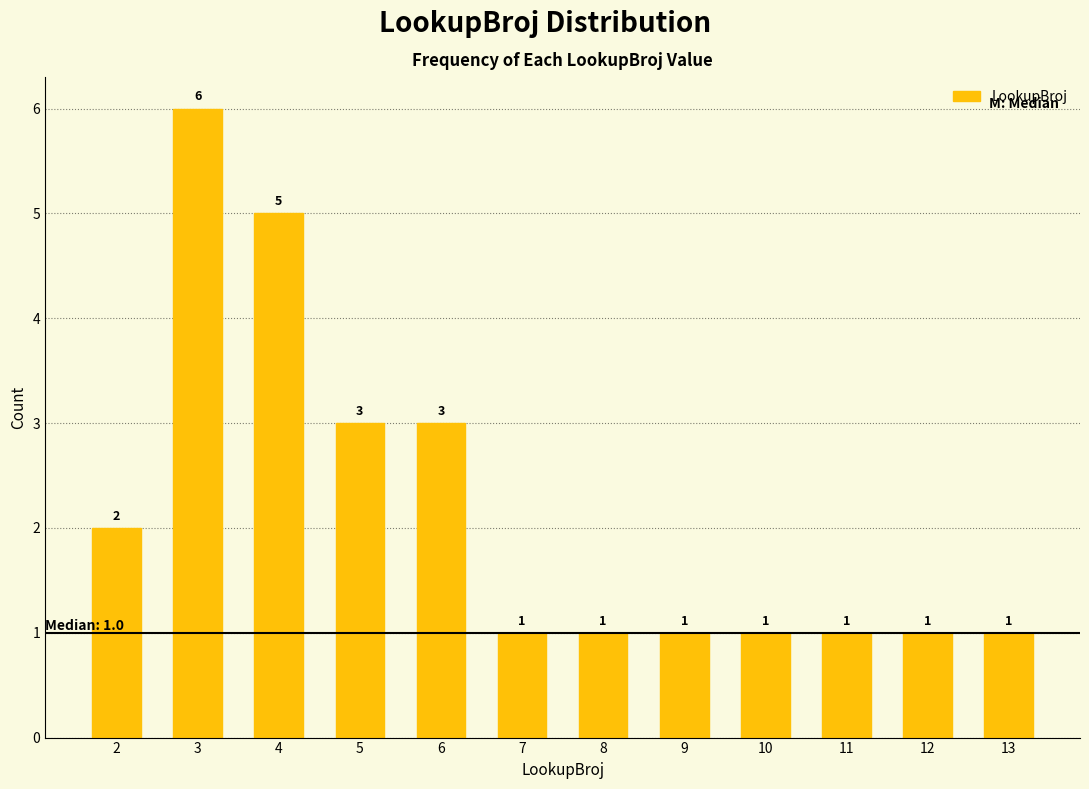

Reading left to right, extract all data points from this chart.

2=2	3=6	4=5	5=3	6=3	7=1	8=1	9=1	10=1	11=1	12=1	13=1